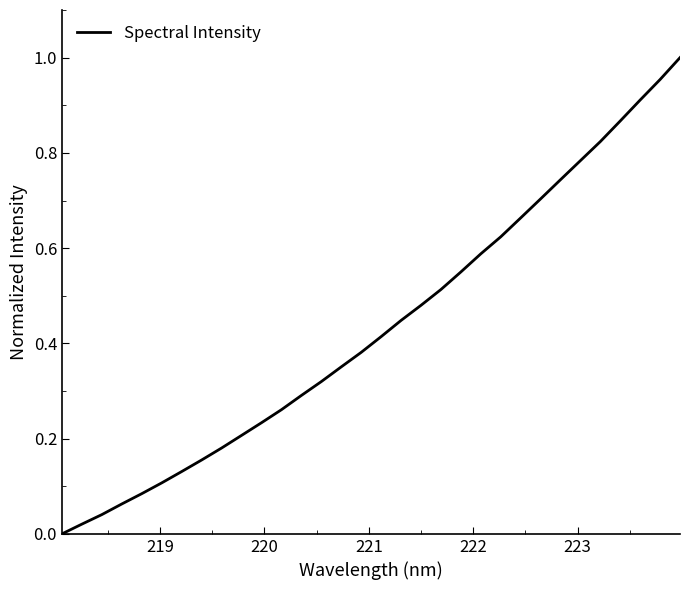

Does the chart display data point markers on the line(s)?

No